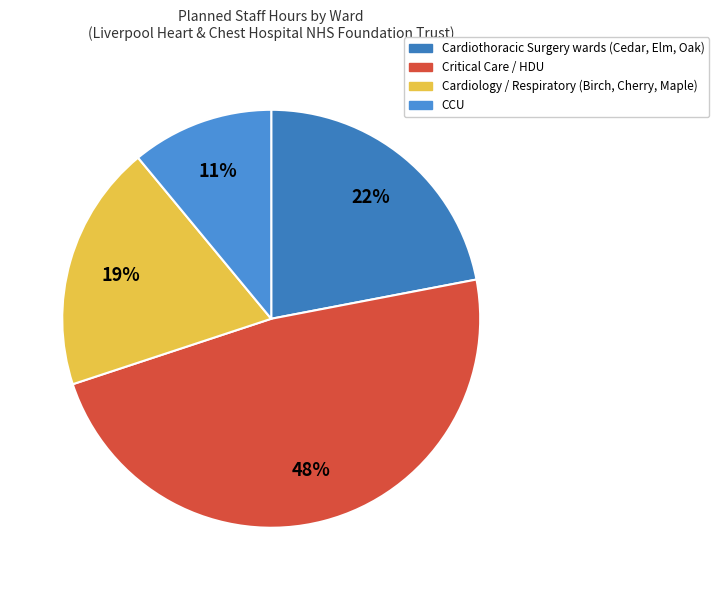

What is the largest slice in the pie chart?

Critical Care / HDU